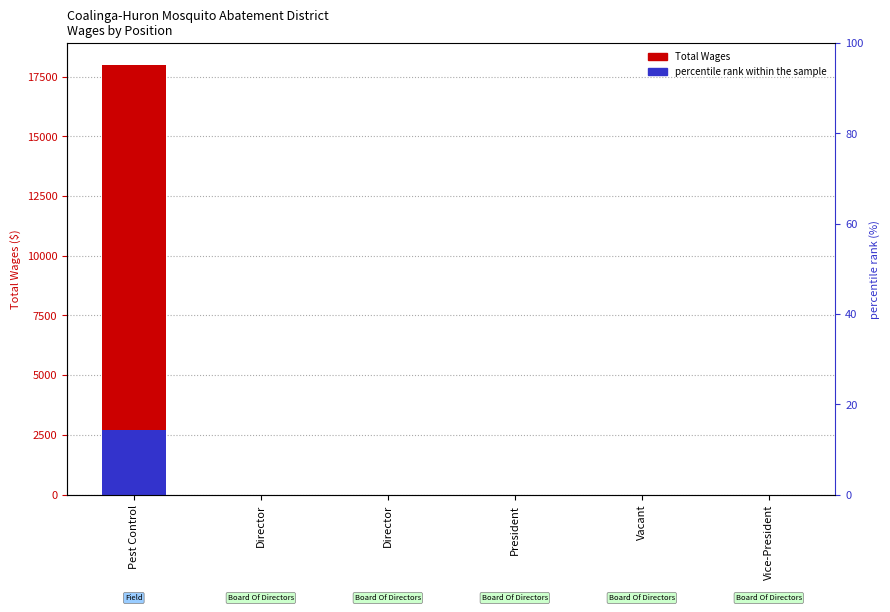

What is the label of the 5th bar from the left?

Vacant